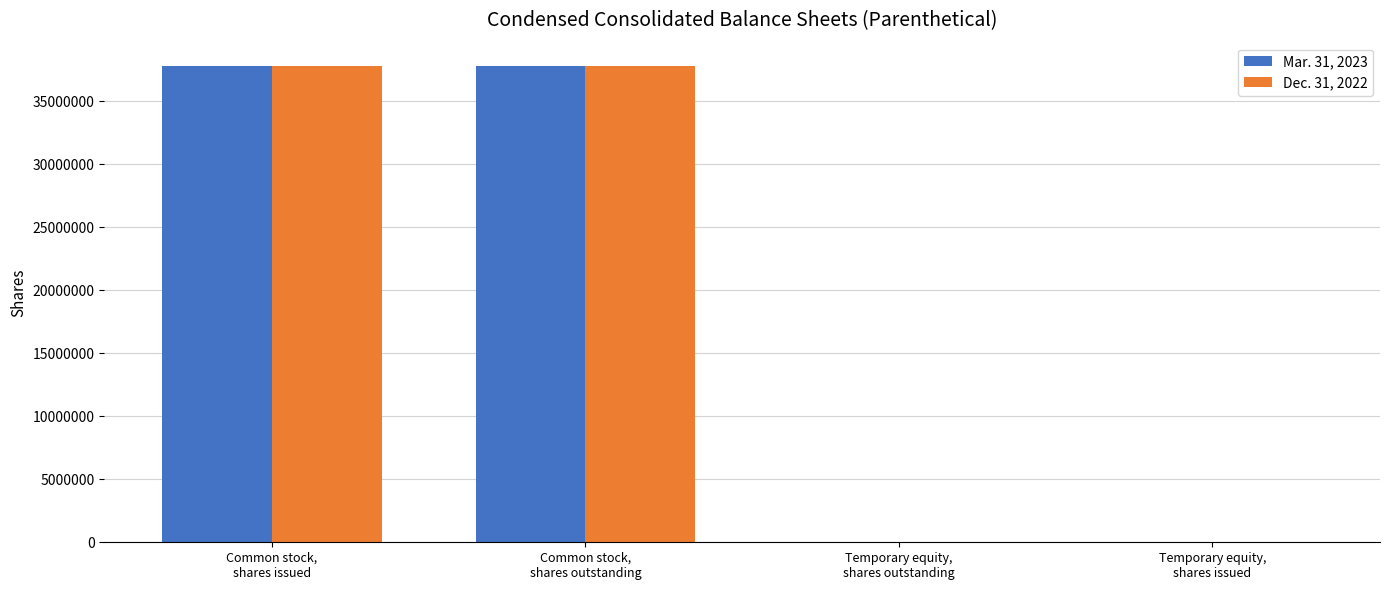

Reading left to right, transcribe all the data shown in this chart.

Mar. 31, 2023: Common stock,
shares issued=37759825	Common stock,
shares outstanding=37759825	Temporary equity,
shares outstanding=12340	Temporary equity,
shares issued=12340
Dec. 31, 2022: Common stock,
shares issued=37756574	Common stock,
shares outstanding=37756574	Temporary equity,
shares outstanding=12340	Temporary equity,
shares issued=12340